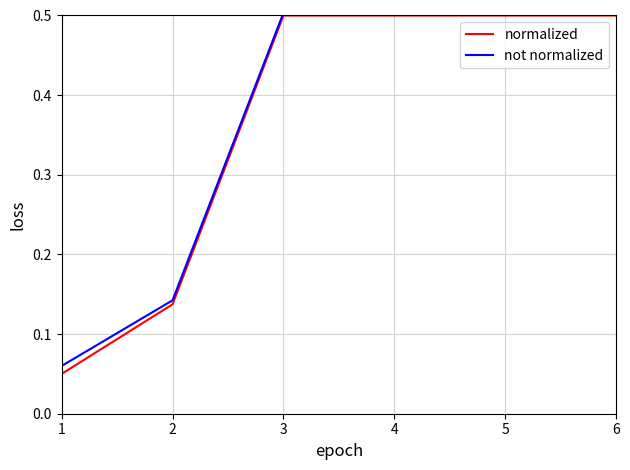

Is the value of normalized at 6 greater than the value of not normalized at 1?

Yes